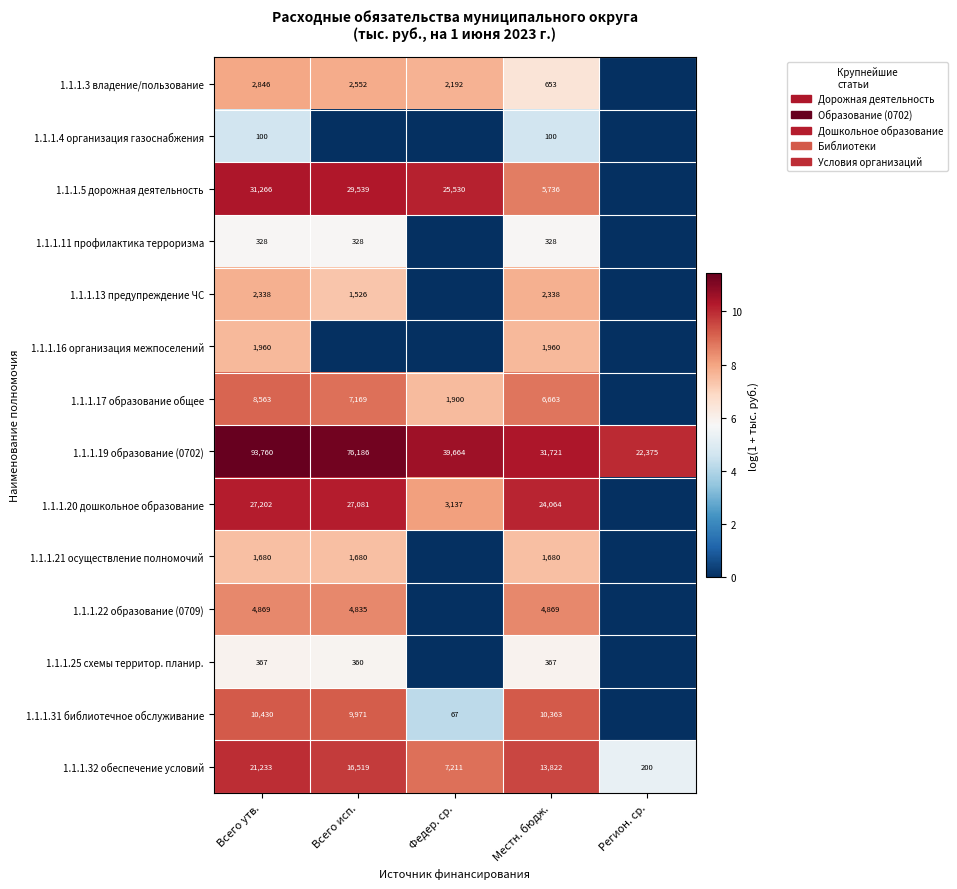

Is it true that 1.1.1.17 образование общее equals 8563 at Всего утв.?

True